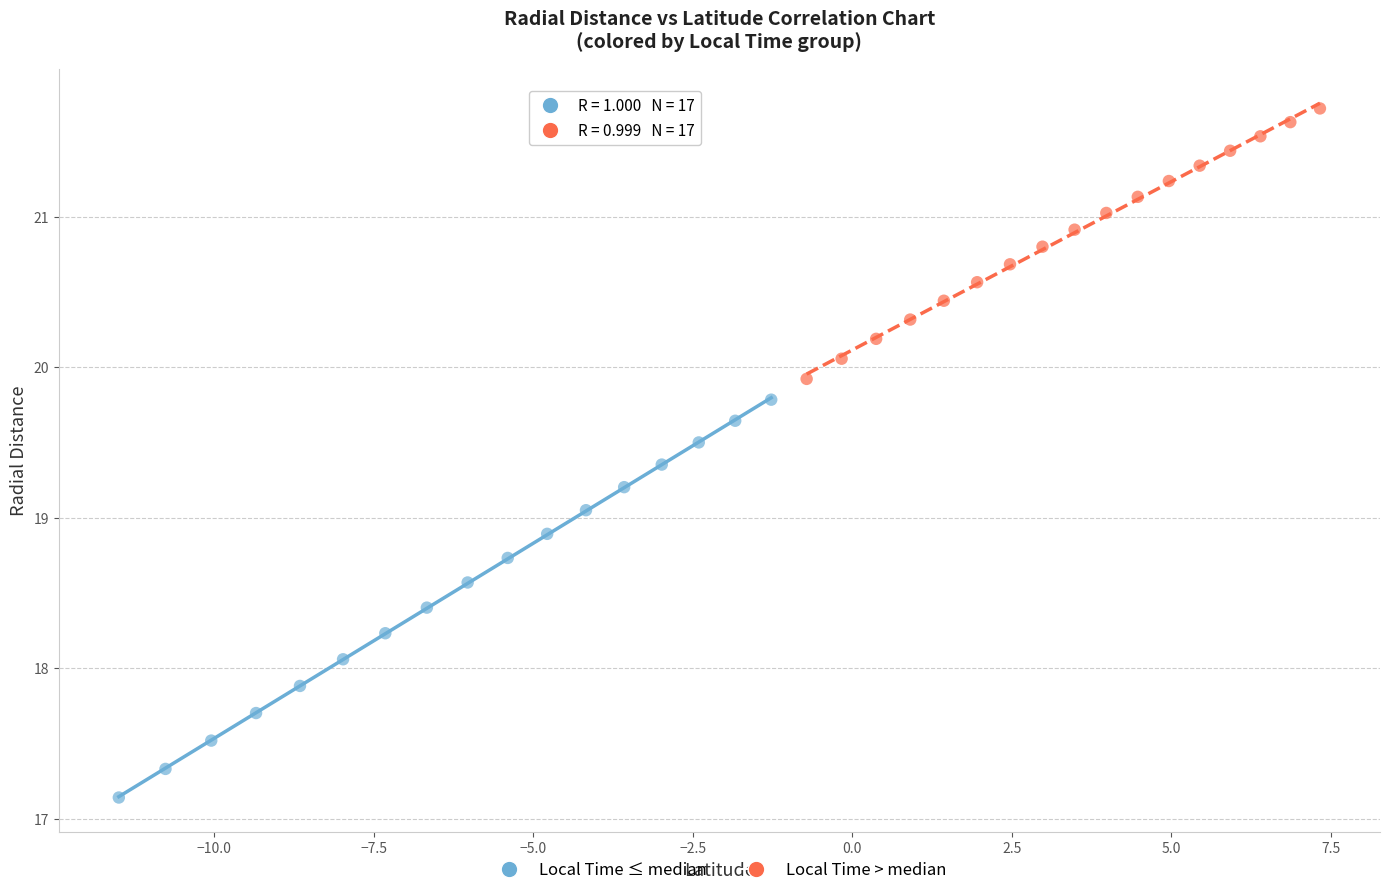

Which series contains the lowest Y value?

Local Time ≤ median